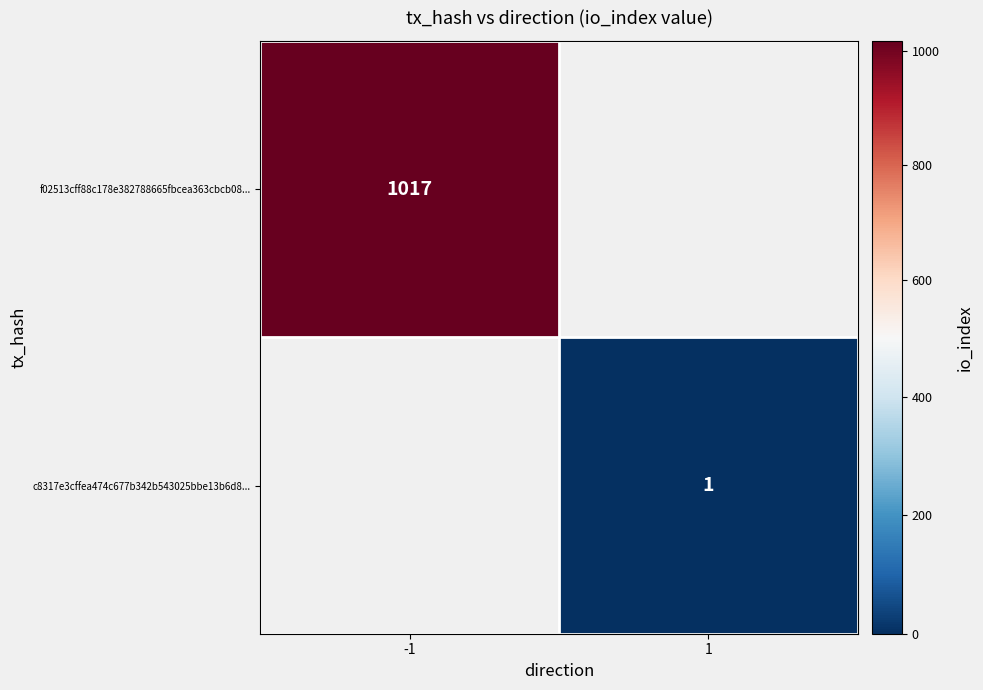

True or false: f02513cff88c178e382788665fbcea363cbcb08... has a value of 1454 at -1.

False